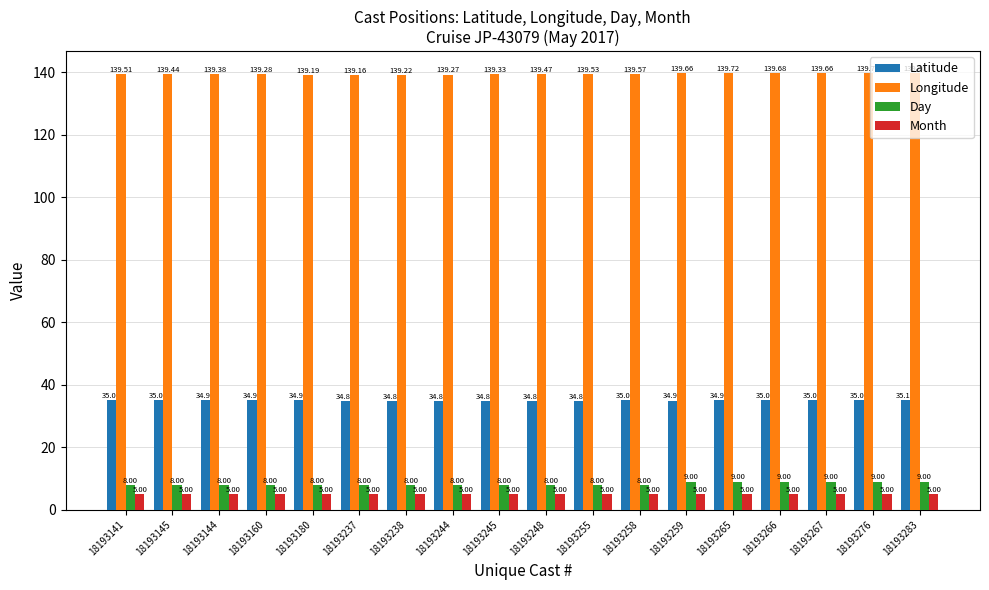

The value of Day at 18193144 is 8.0. True or false?

True